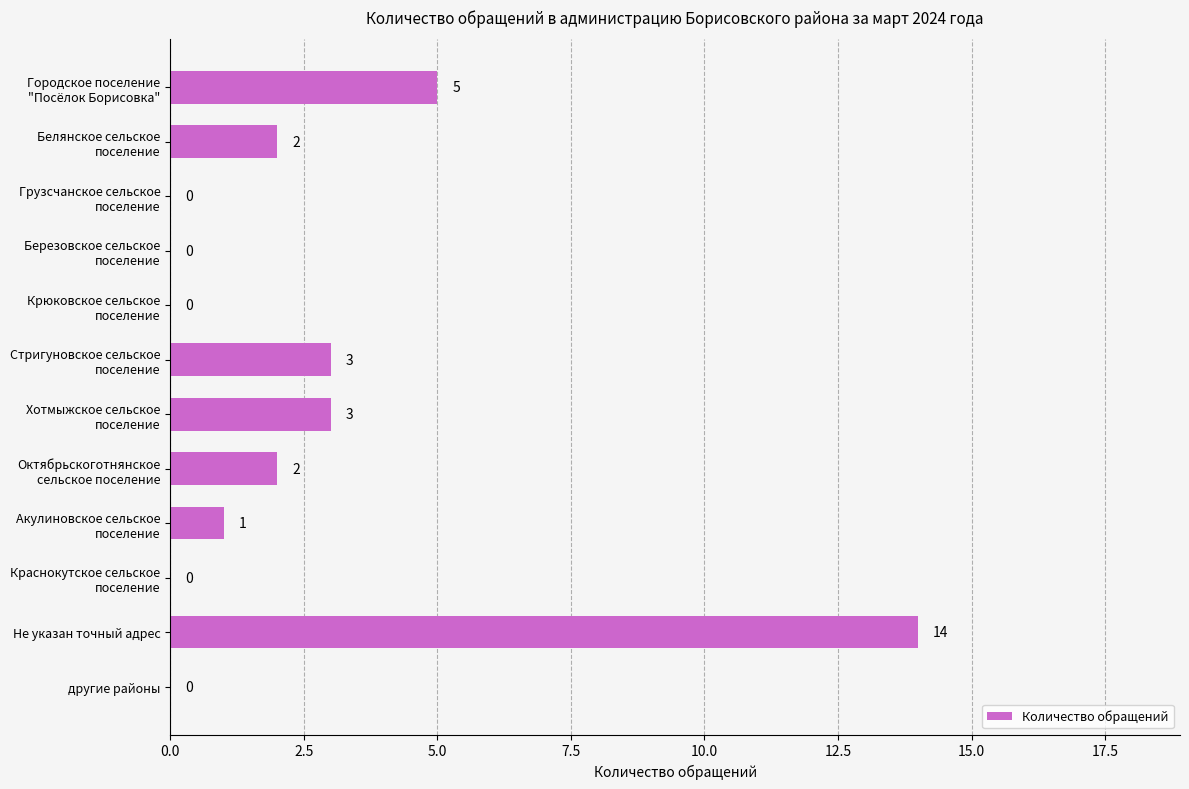

How many positive values are there?

7